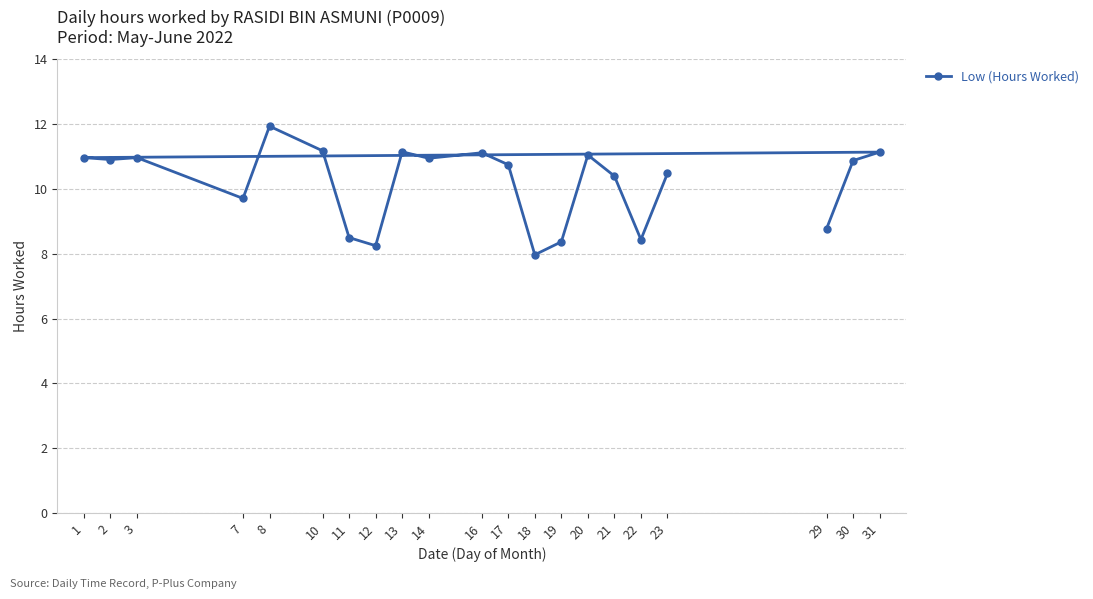

List the labels in order of value, largest first.

8, 10, 13, 31, 16, 20, 1, 3, 14, 2, 30, 17, 23, 21, 7, 29, 11, 22, 19, 12, 18